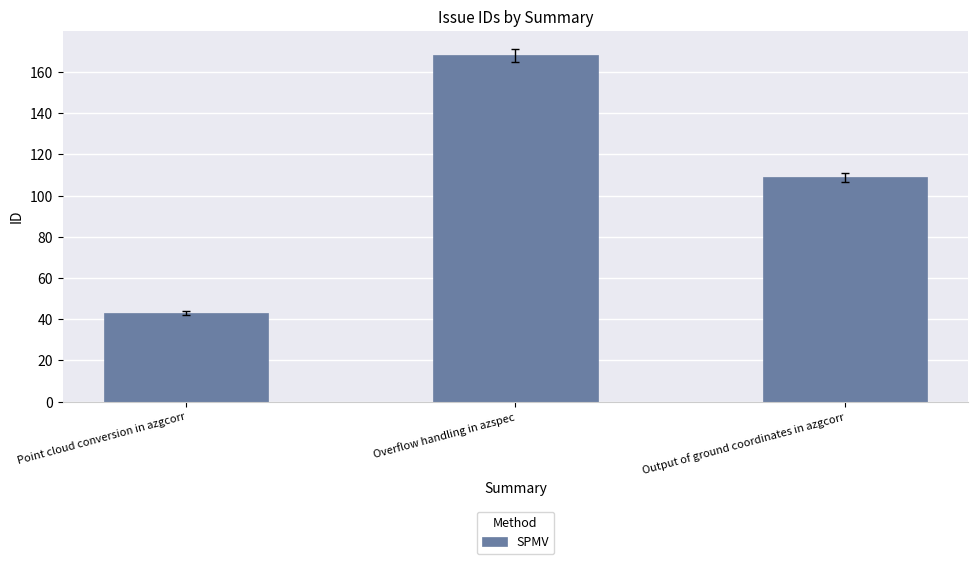

How many bars are there in total?

3